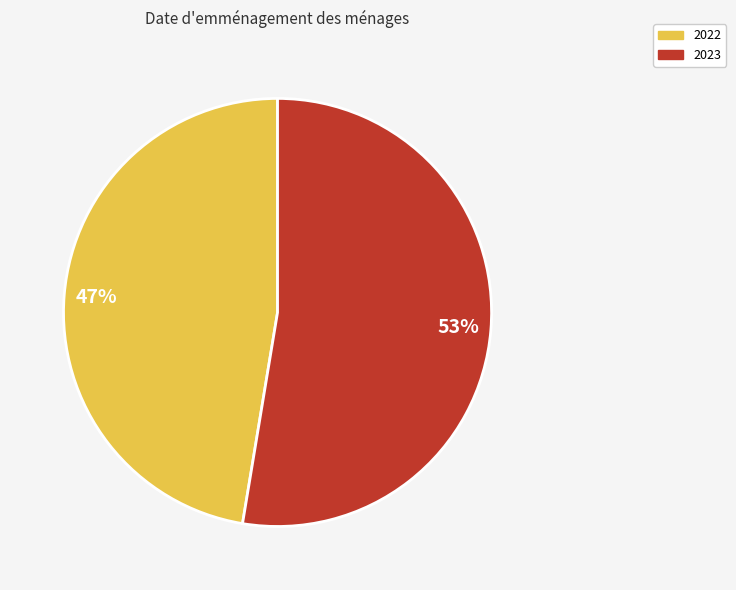

Do 2022 and 2023 together represent more than half of the pie?

Yes